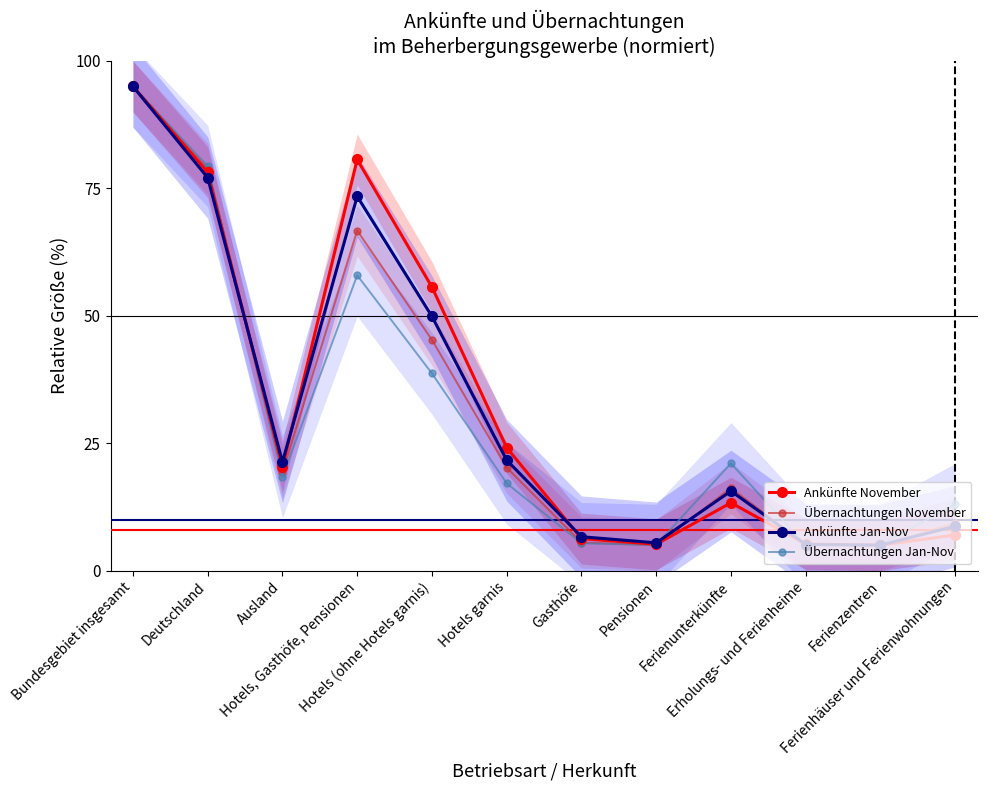

Is it true that Übernachtungen Jan-Nov equals 5.0 at Pensionen?

True